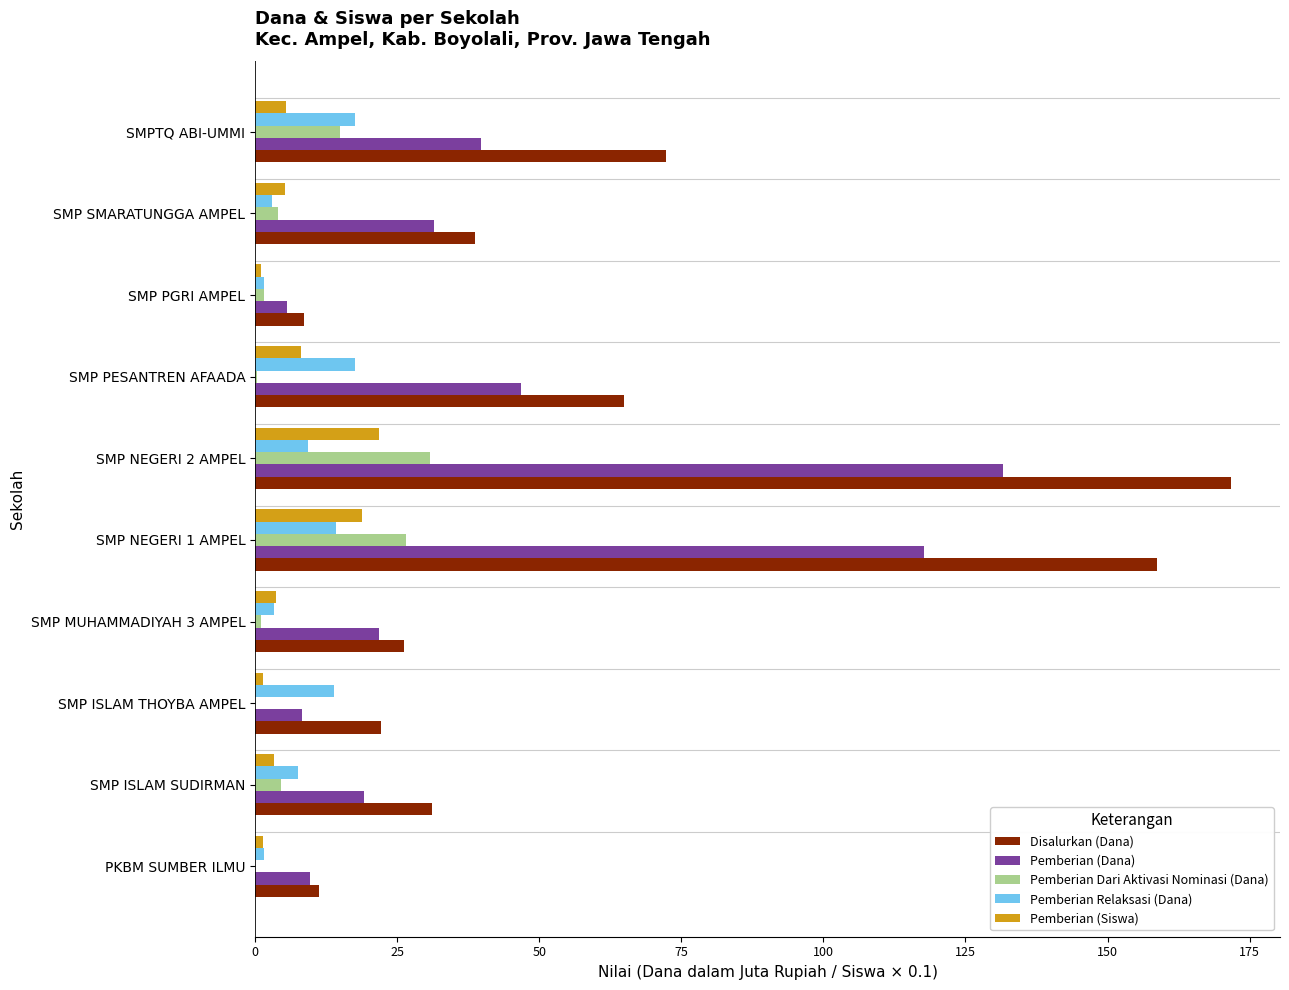

What is the sum of all Pemberian (Siswa) values?

70.4